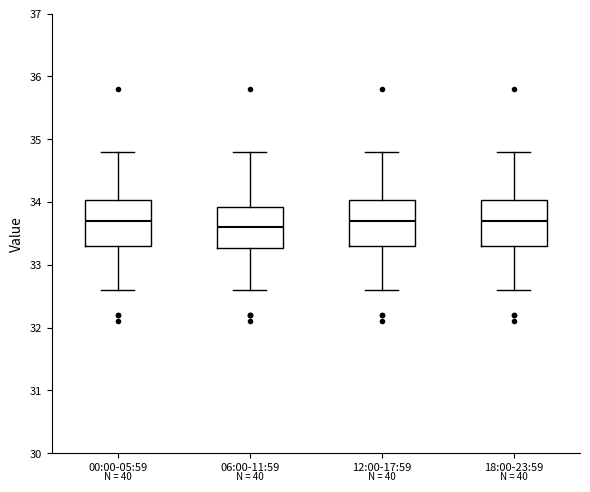

Which box has the lowest median line?

06:00-11:59